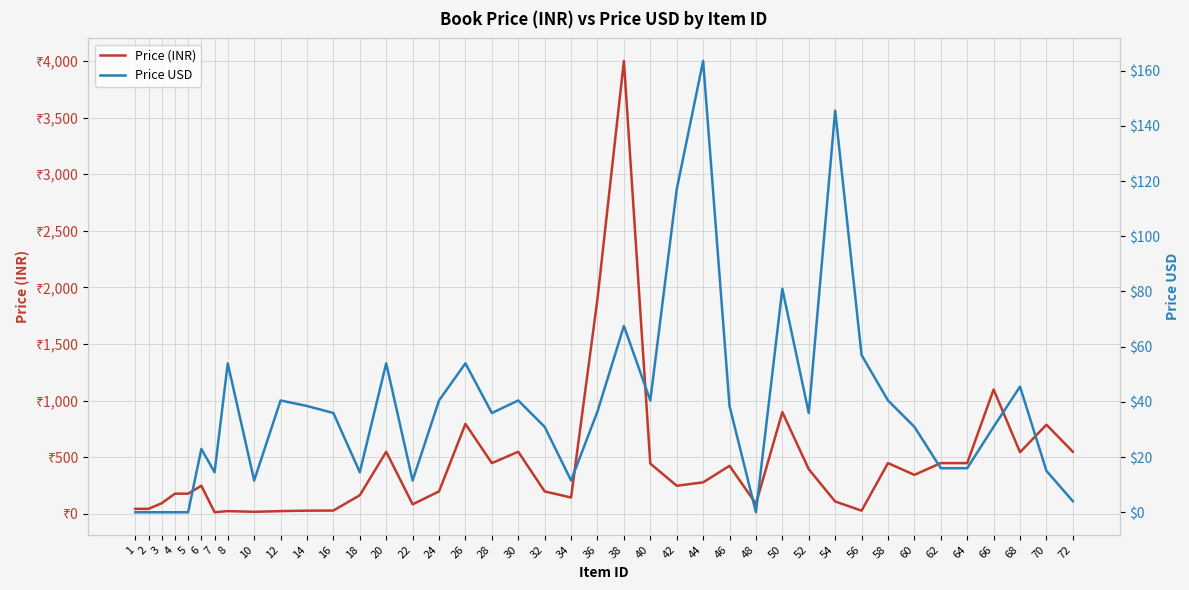

How many values in the Price USD series exceed 35?

21